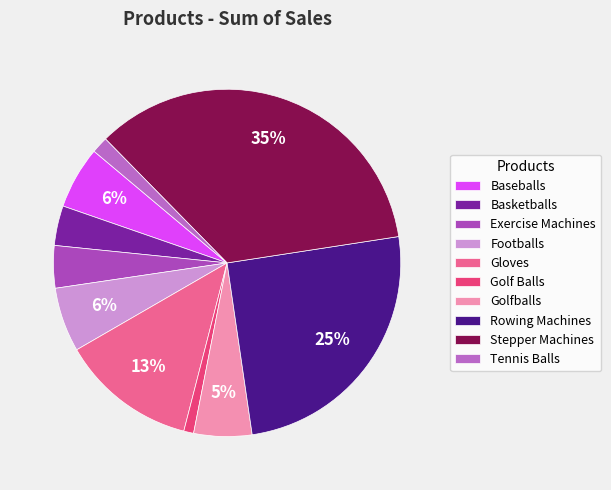

Rank the categories by value from highest to lowest.

Stepper Machines, Rowing Machines, Gloves, Footballs, Baseballs, Golfballs, Exercise Machines, Basketballs, Tennis Balls, Golf Balls